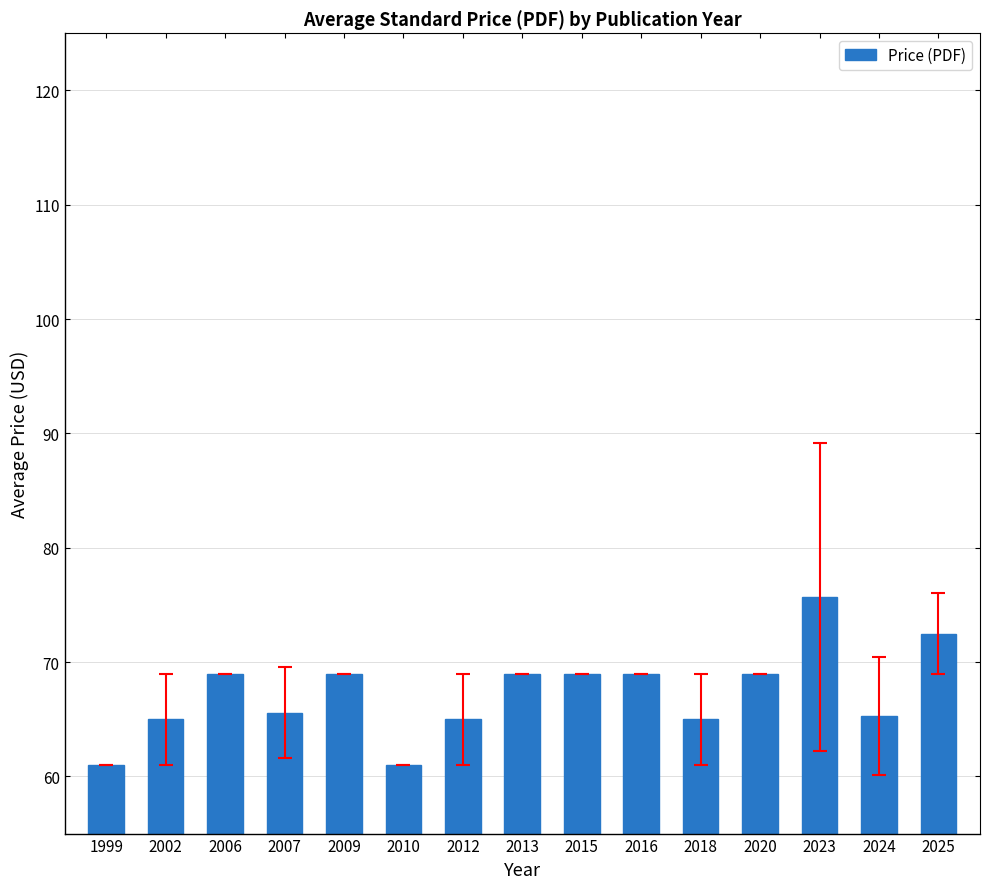

What is the approximate value at 2013?

69.0